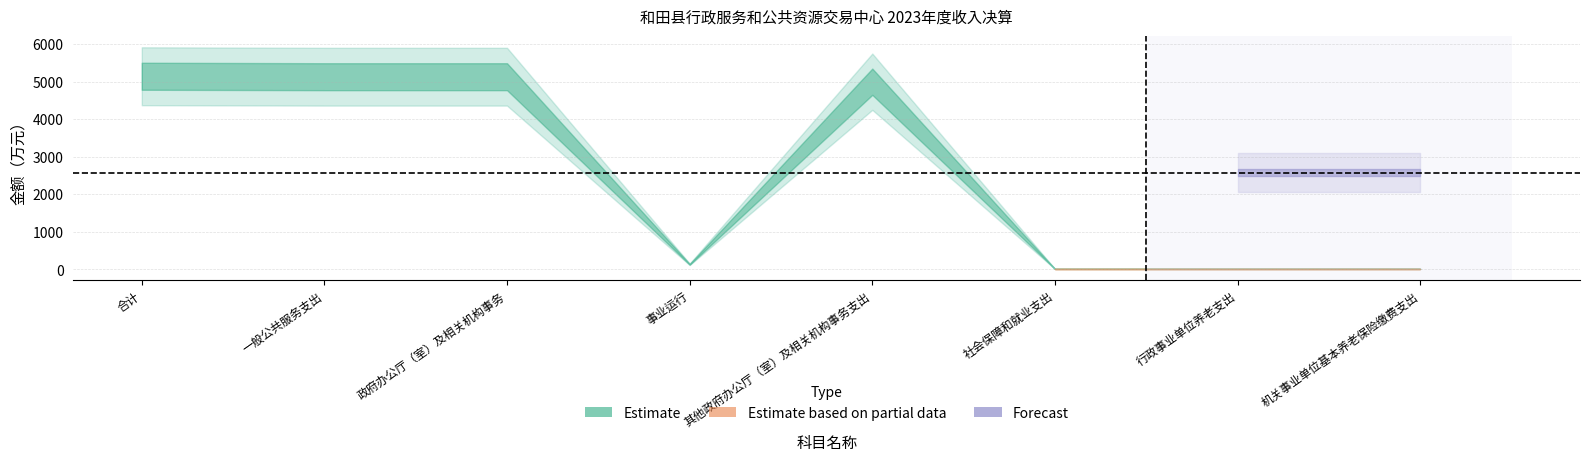

What is the total value across all series at 合计?

10291.0